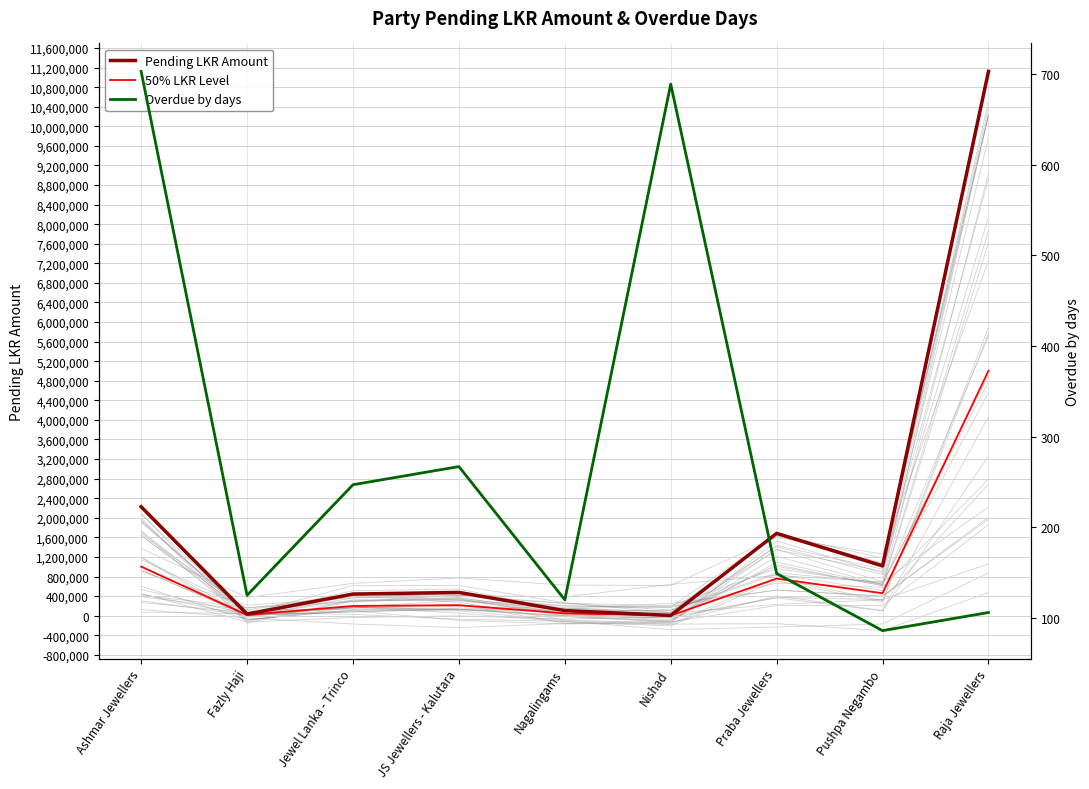

What is the label of the 2nd point from the right?

Pushpa Negambo